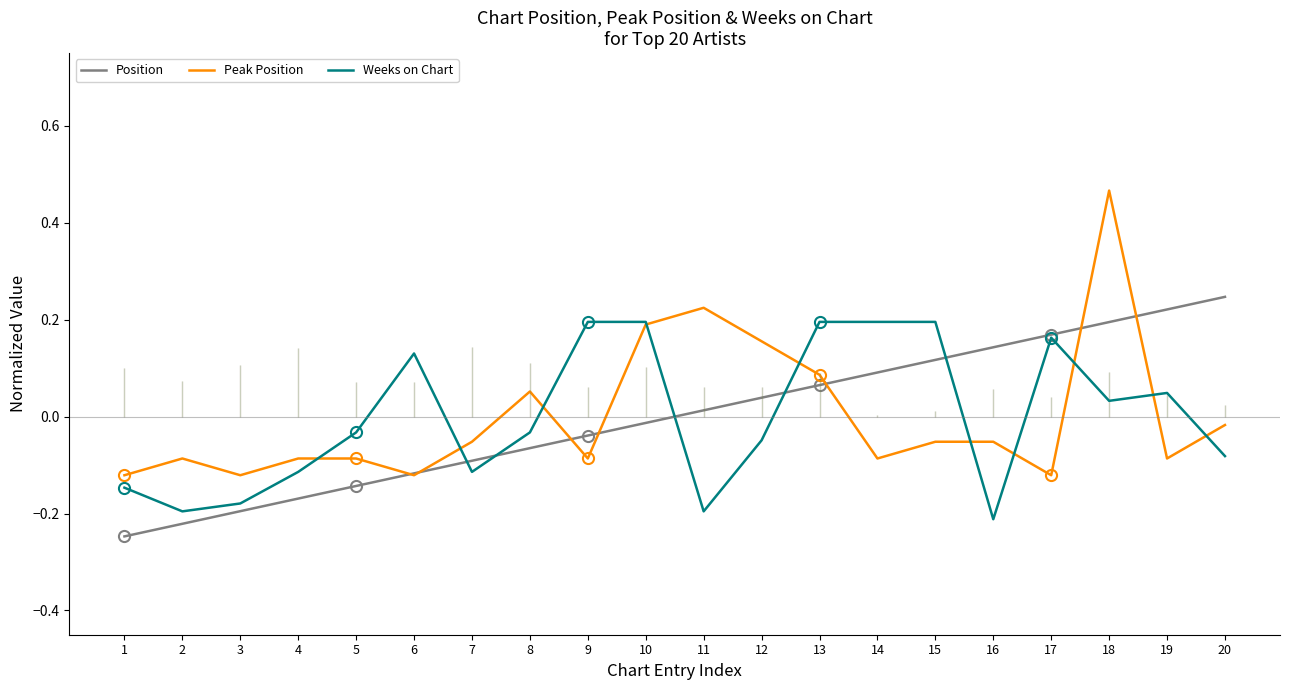

What is the total value across all series at 20?

0.1